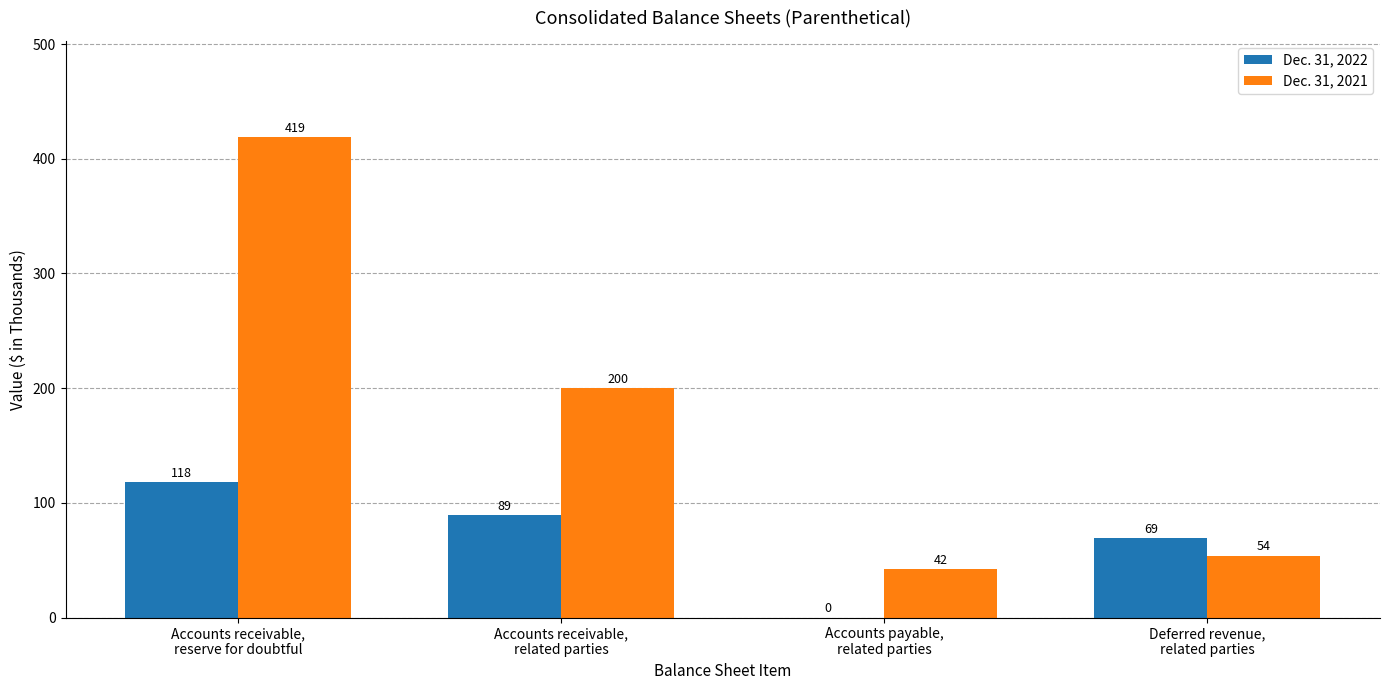

What is the greatest value displayed?

419